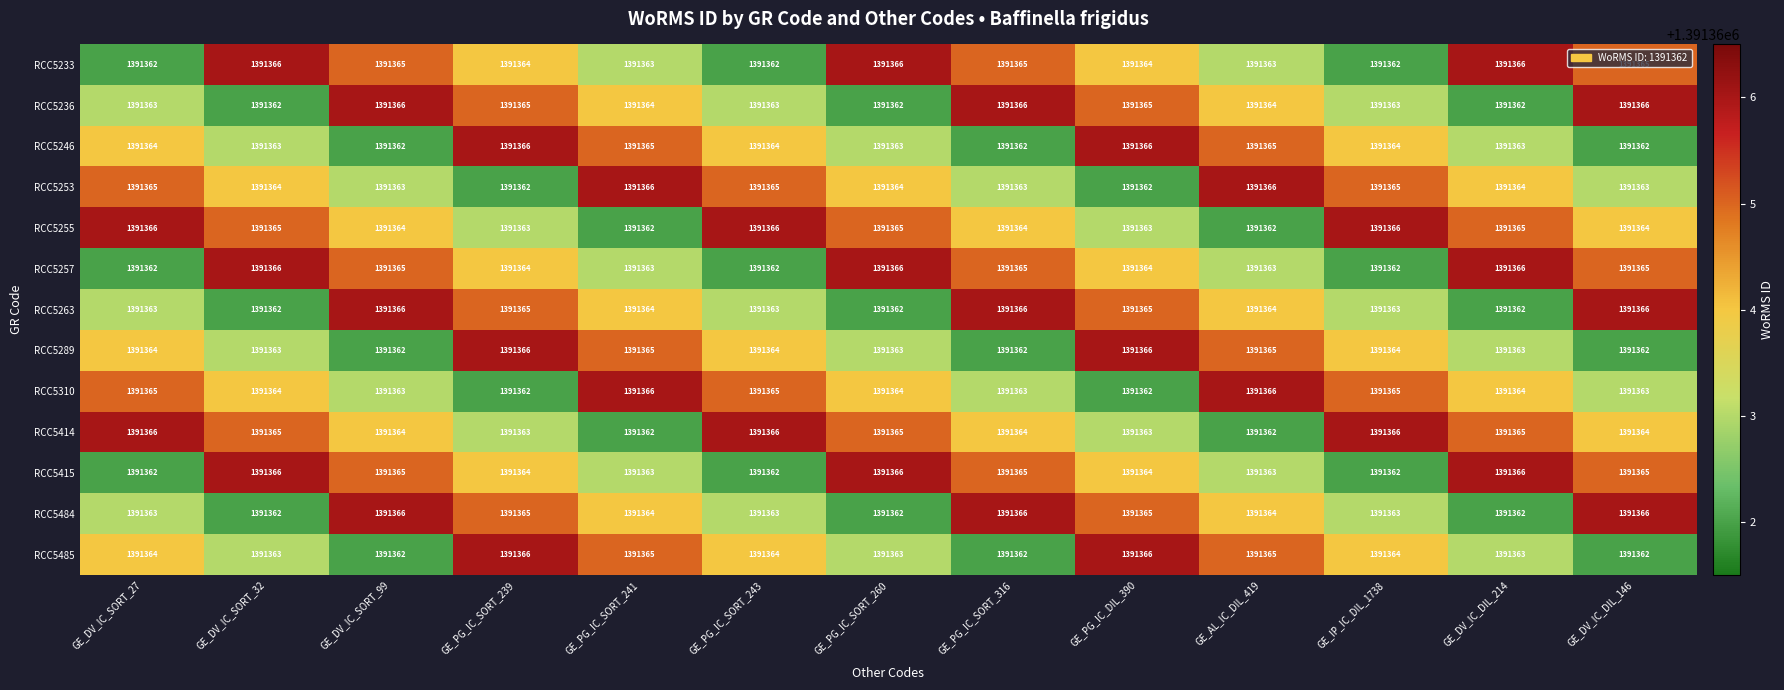

What is the difference between the highest and lowest values at GE_IP_IC_DIL_1738?

4